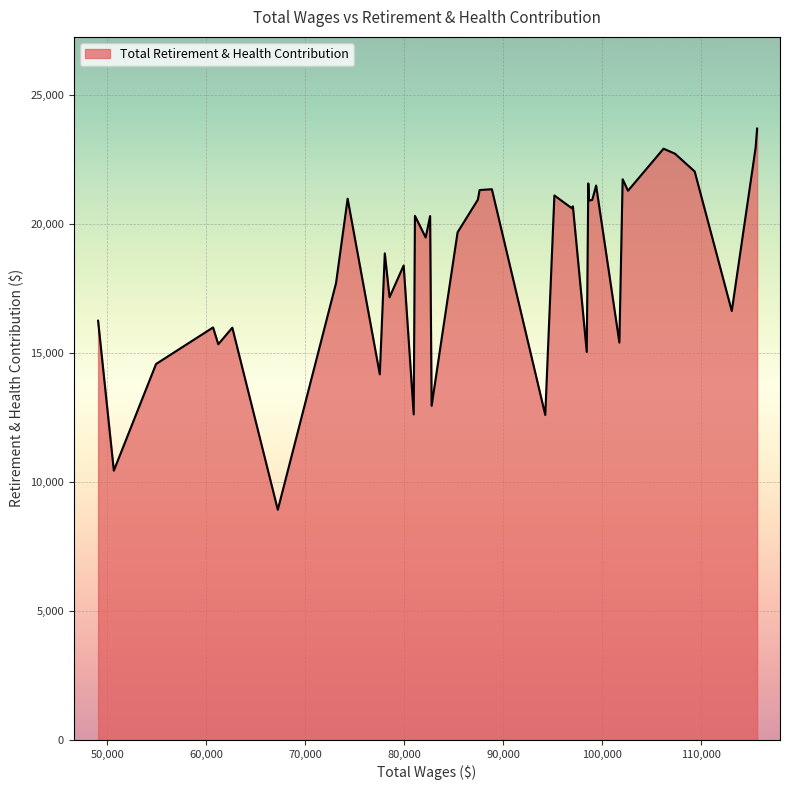

What is the difference between the maximum and minimum values?

14784